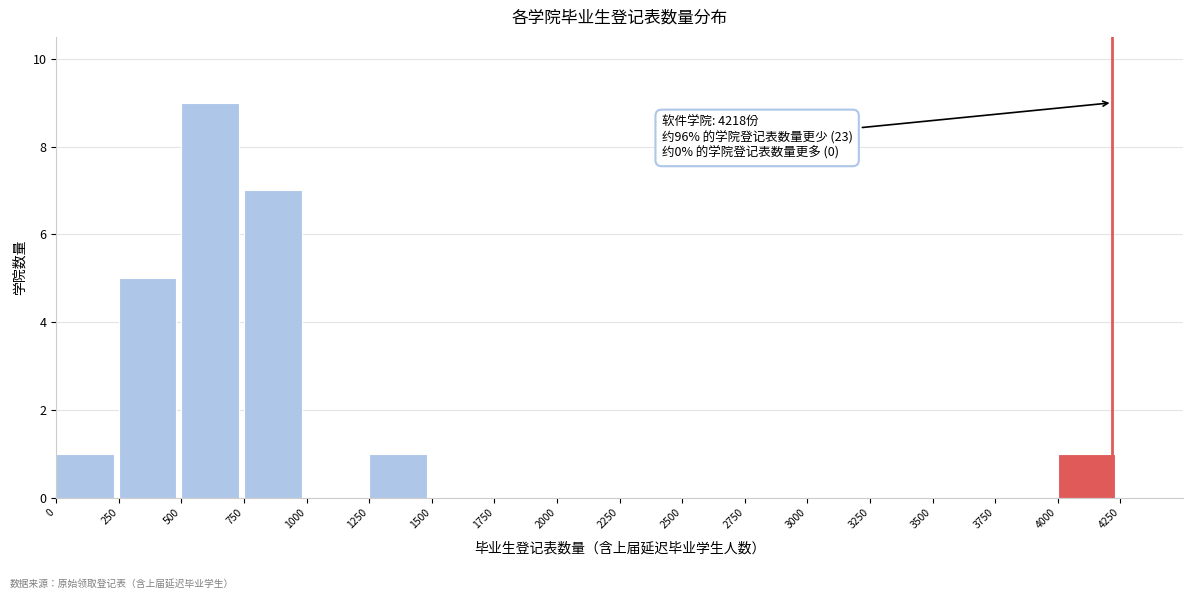

Over which range of the x-axis is the bar tallest?

500 to 750